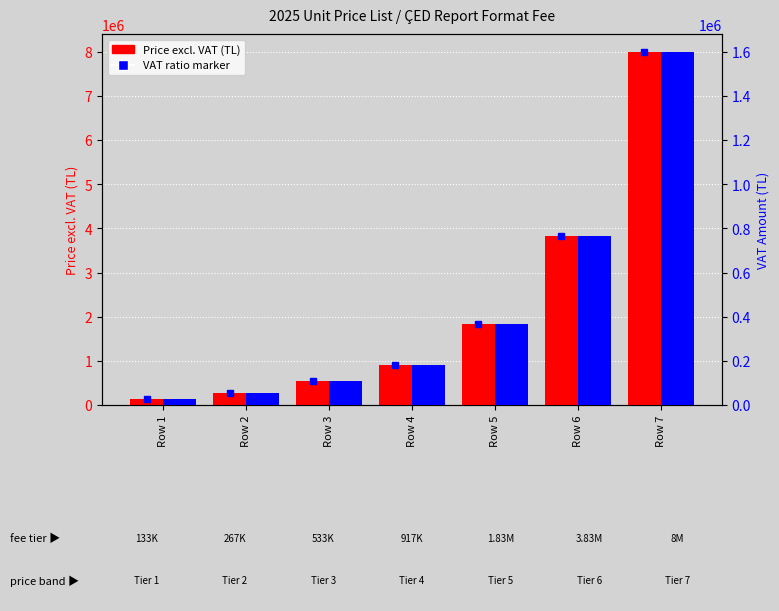

Which has a higher value, Row 2 or Row 6?

Row 6